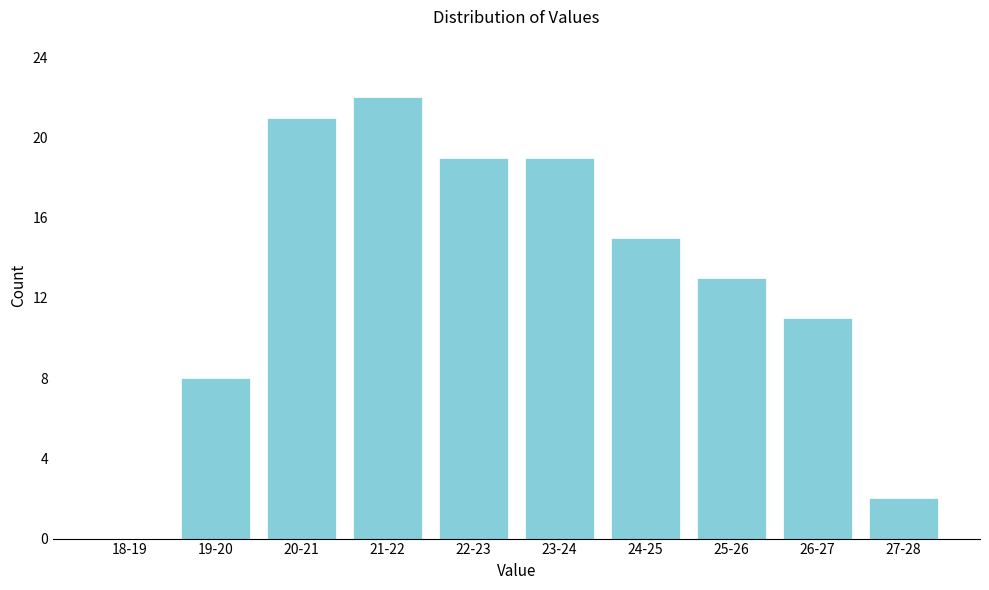

Reading right to left, transcribe all the data shown in this chart.

27-28=2	26-27=11	25-26=13	24-25=15	23-24=19	22-23=19	21-22=22	20-21=21	19-20=8	18-19=0